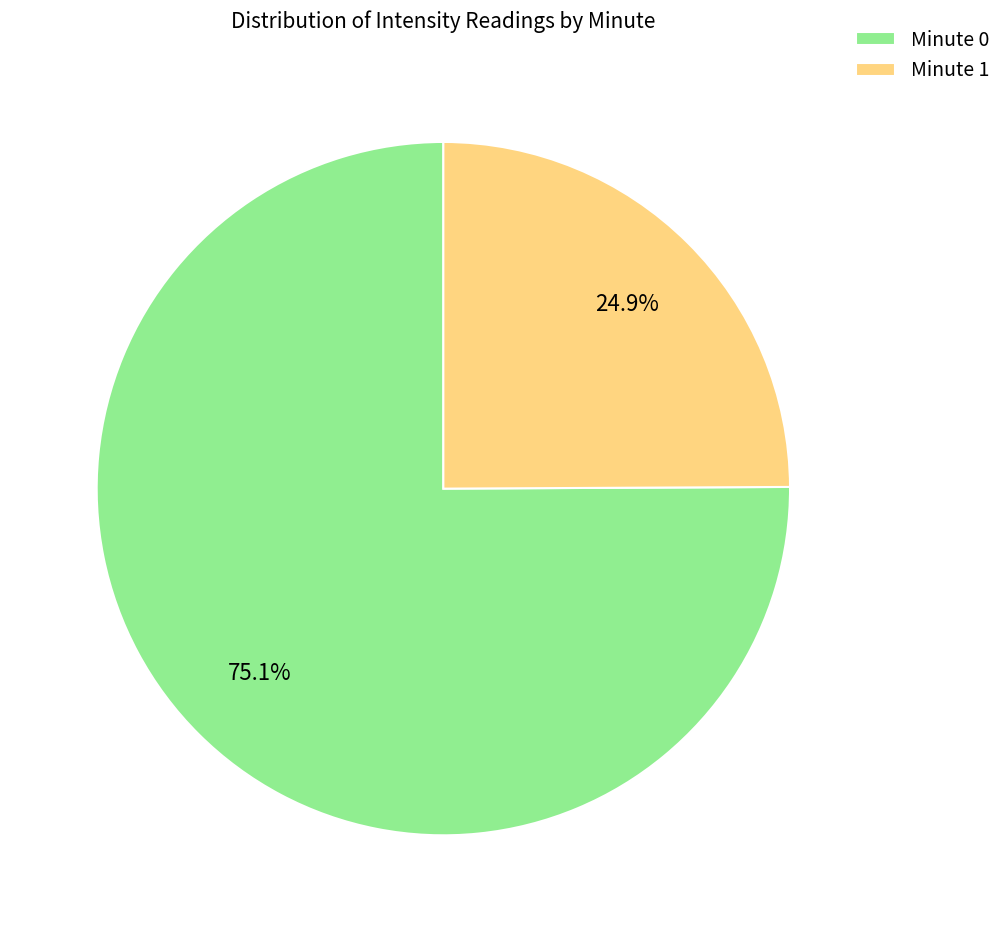

Count the number of slices in the pie.

2